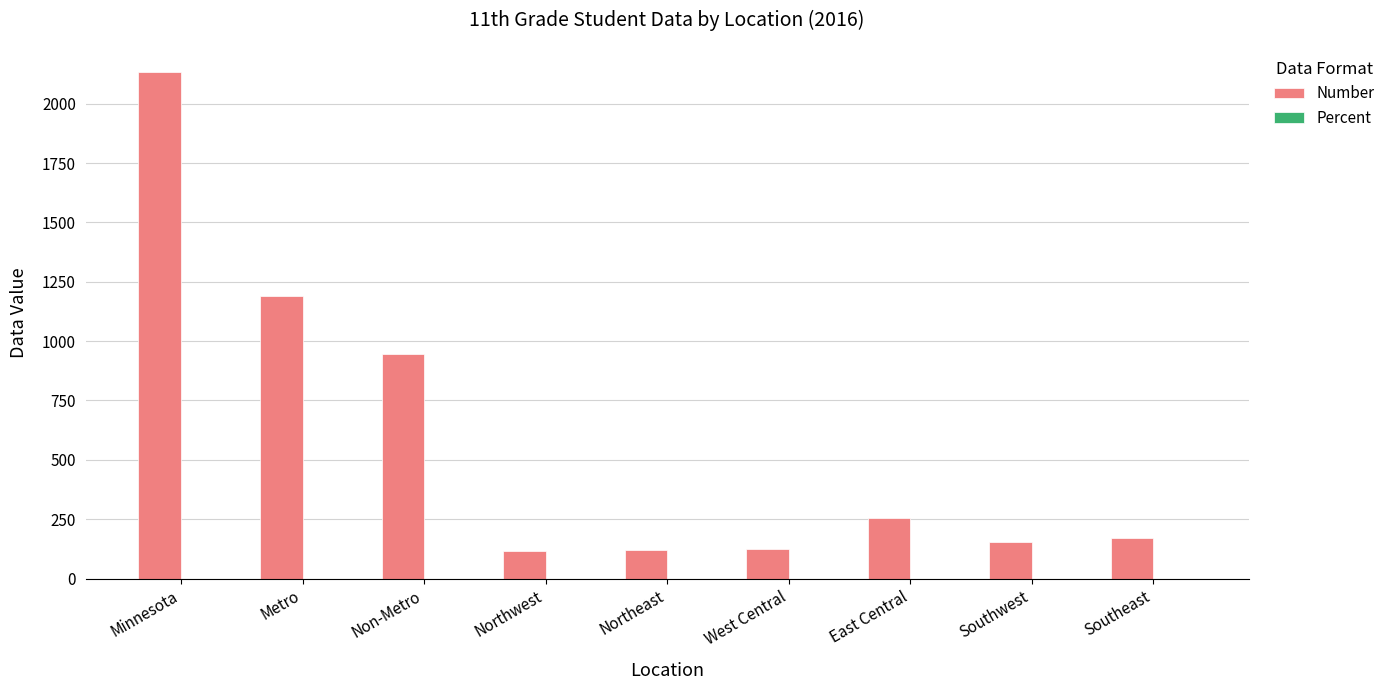

What is the greatest value displayed?

2132.0